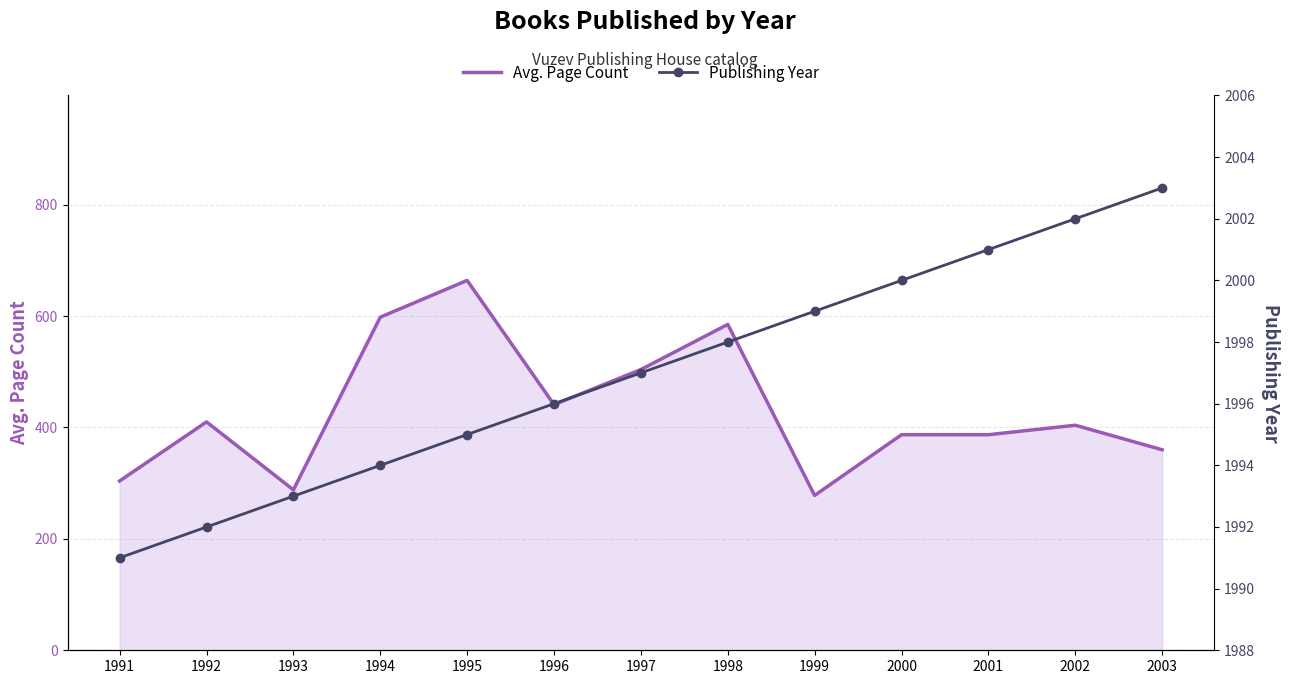

How many series are shown in this chart?

2